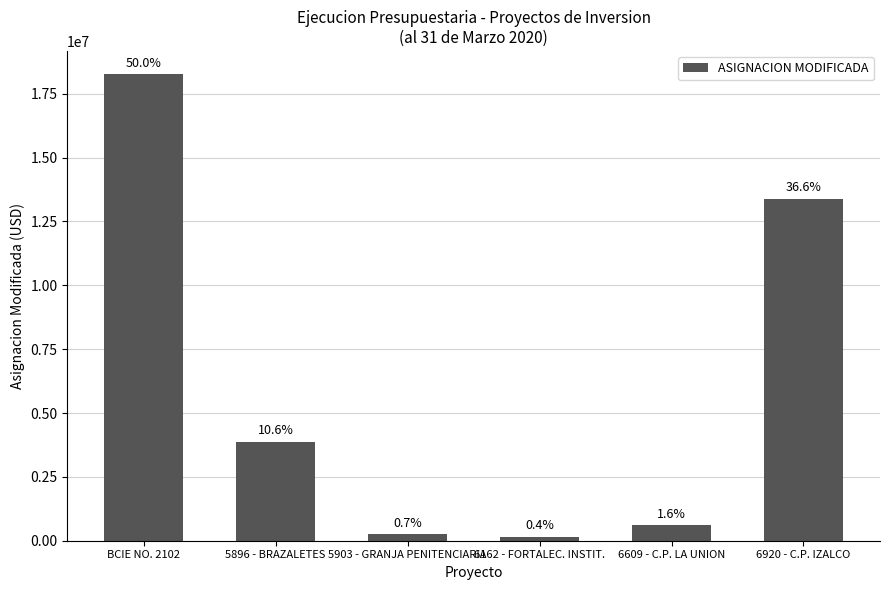

What is the average value?

6086993